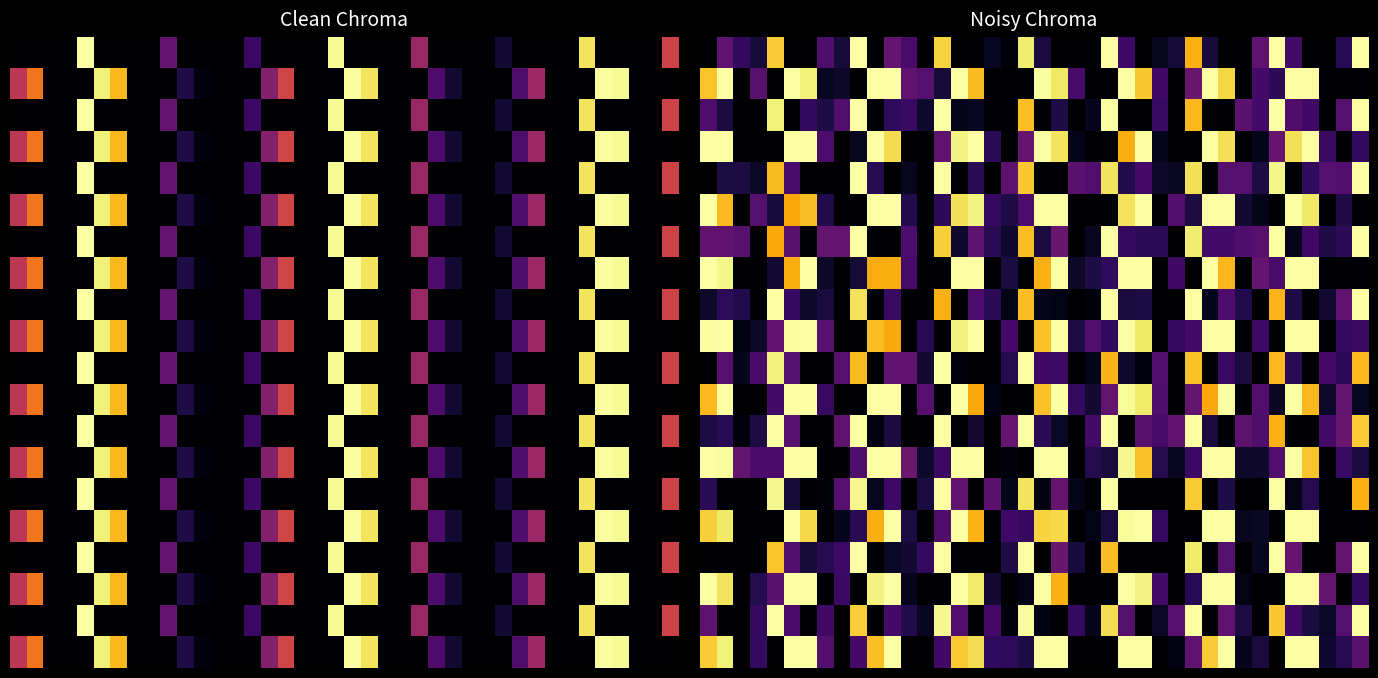

At how many categories does at least one series exceed 0?

40